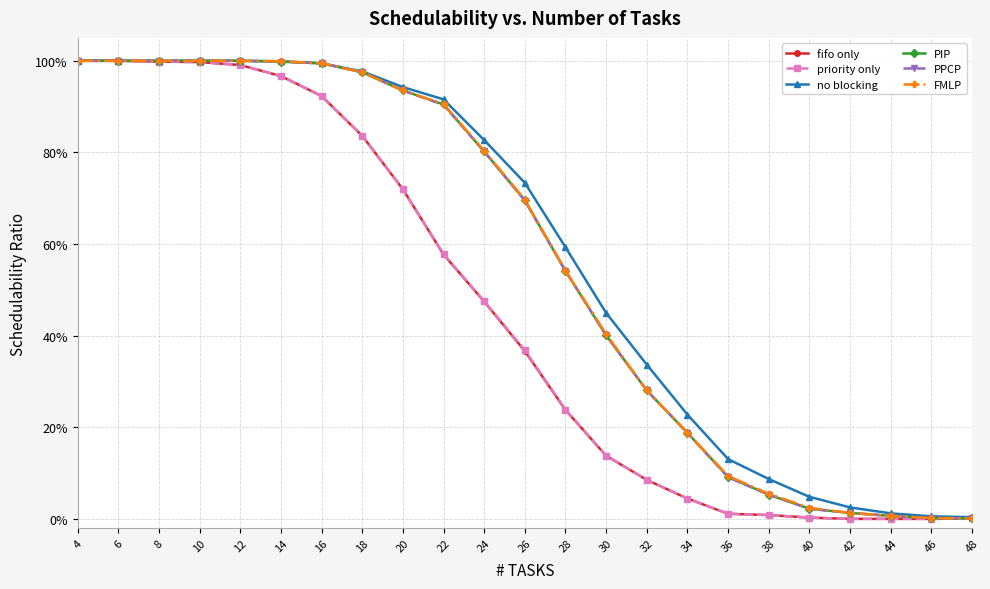

What is the value of the FMLP point at the 12th from the left?

0.7